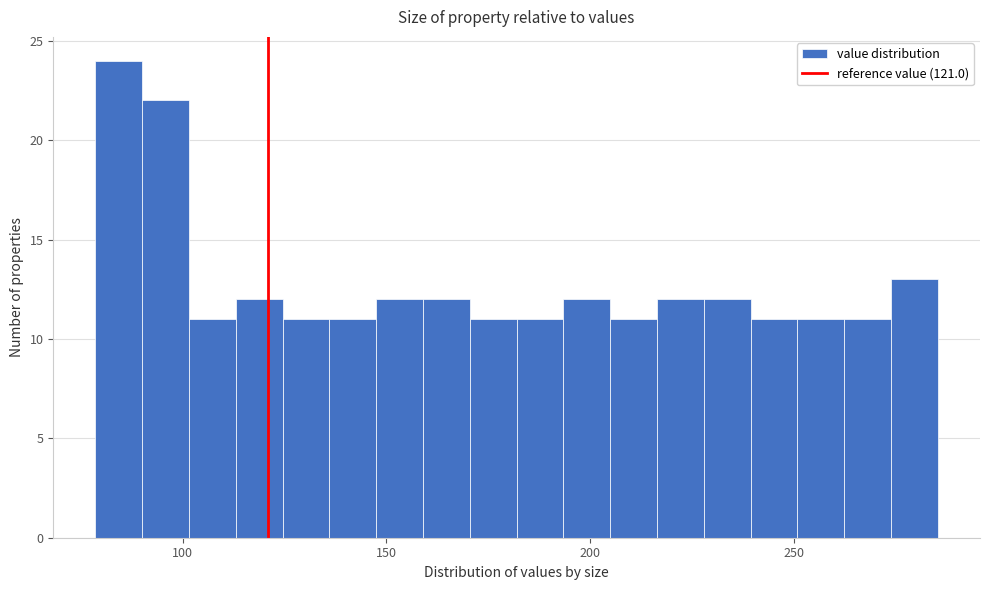

Read against the x-axis, roughly where is the centre of the tallest bar?

85